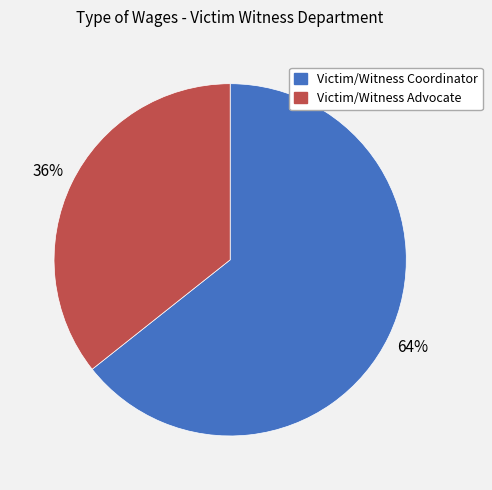

The Victim/Witness Advocate slice represents 48% of the pie. True or false?

False